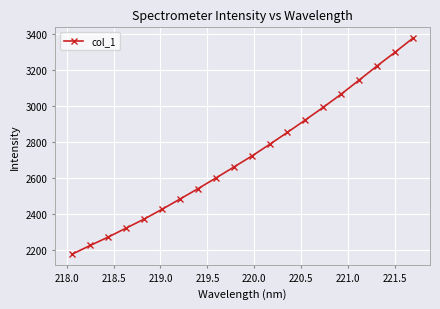

True or false: there are more than 0 points higher than both neighbors.

False